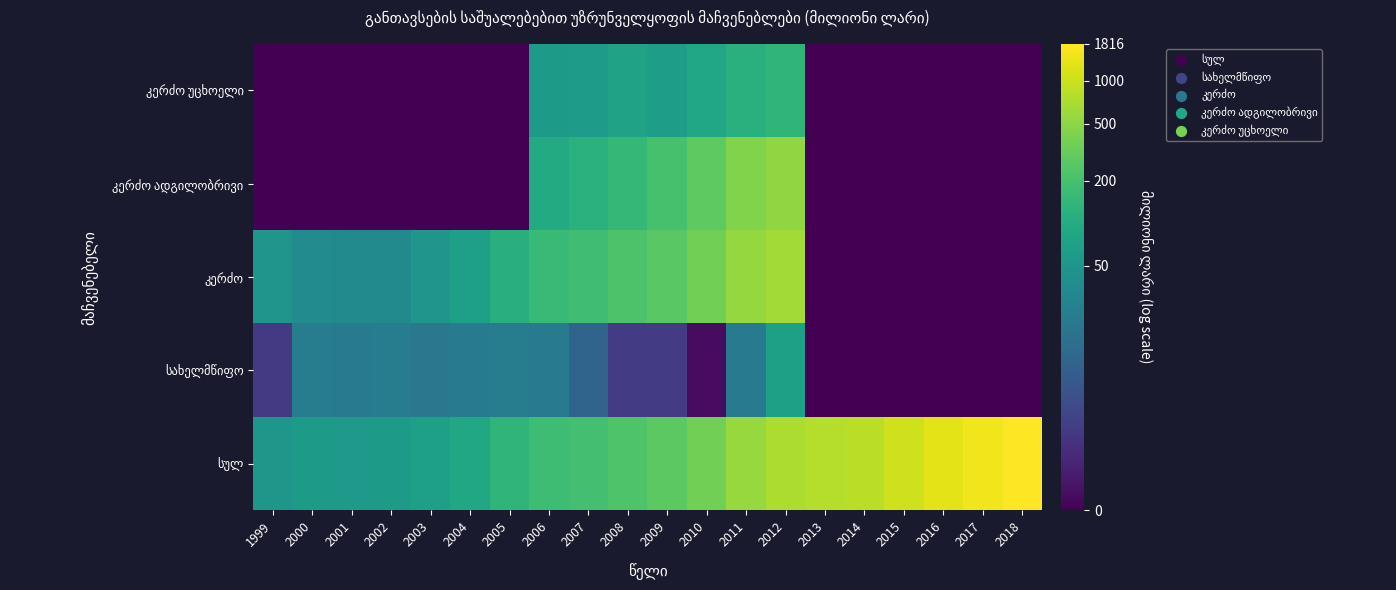

At how many categories does at least one series exceed 5?

13